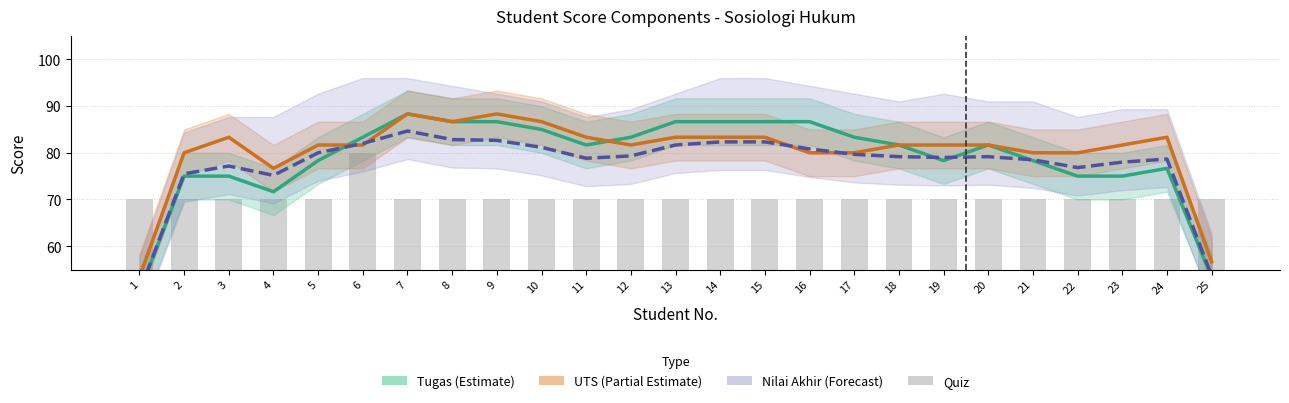

True or false: Nilai Akhir (Forecast) has a value of 79.3 at 12.

True